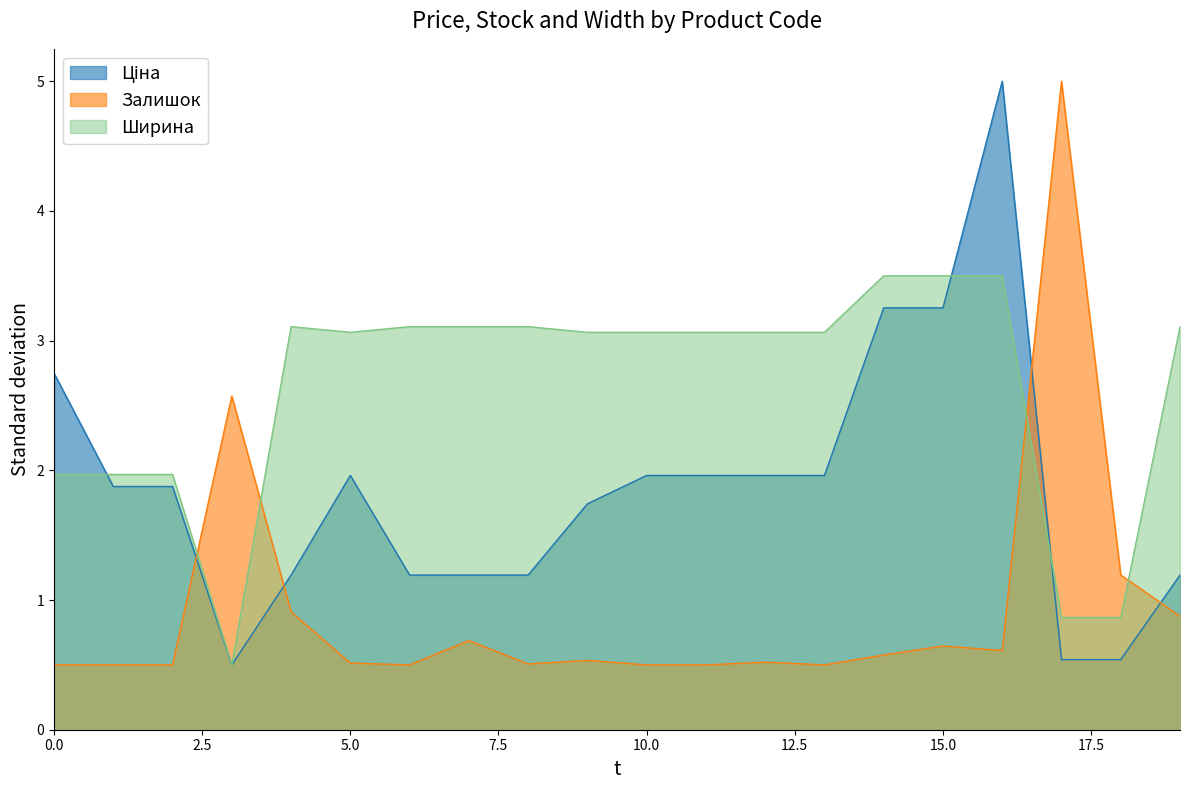

What position from the right is 287302225?

9